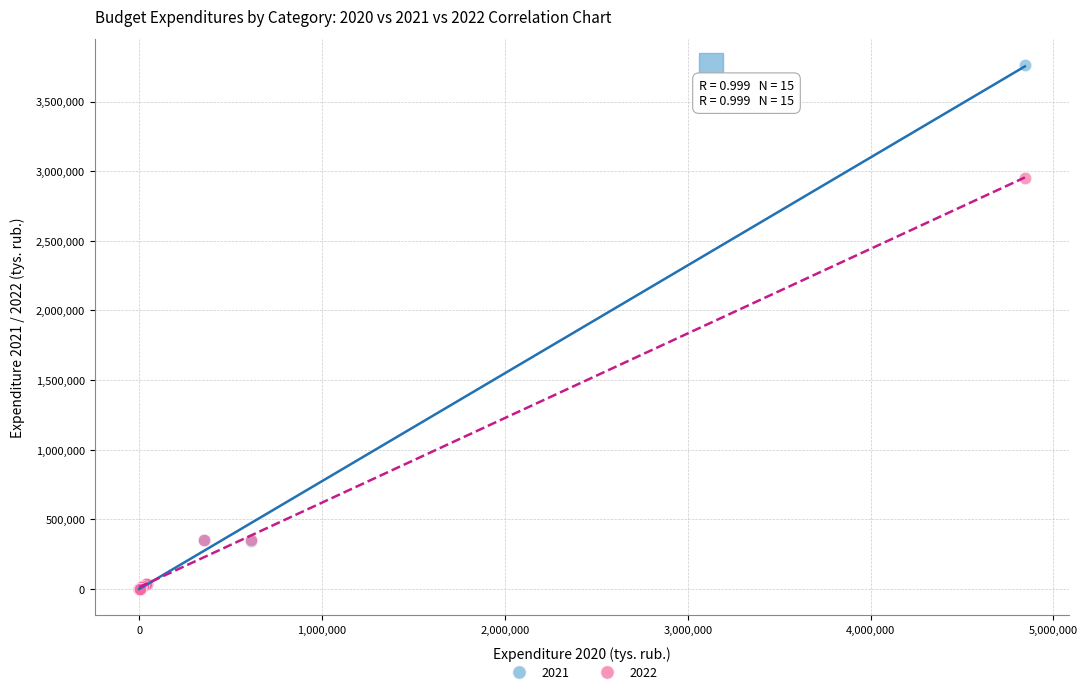

Across all series, what Y value is closest to 1881516?

2949682.6